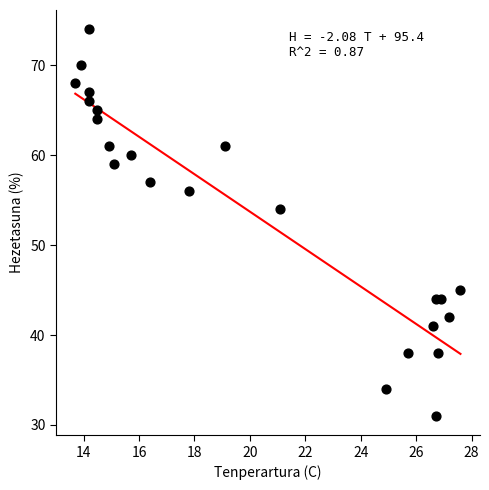

What Y value in the scatter plot is closest to 52?

54